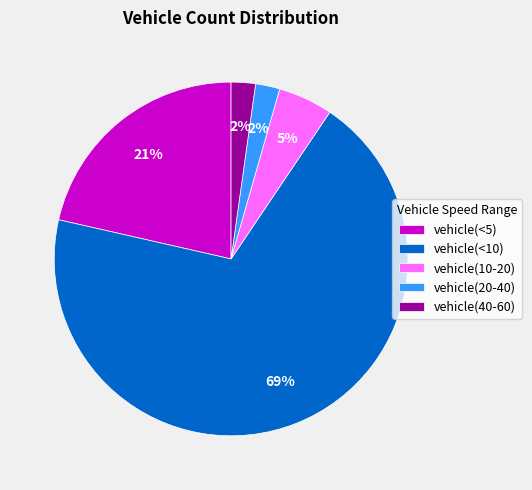

To the nearest percent, what is the average slice percentage?

20%